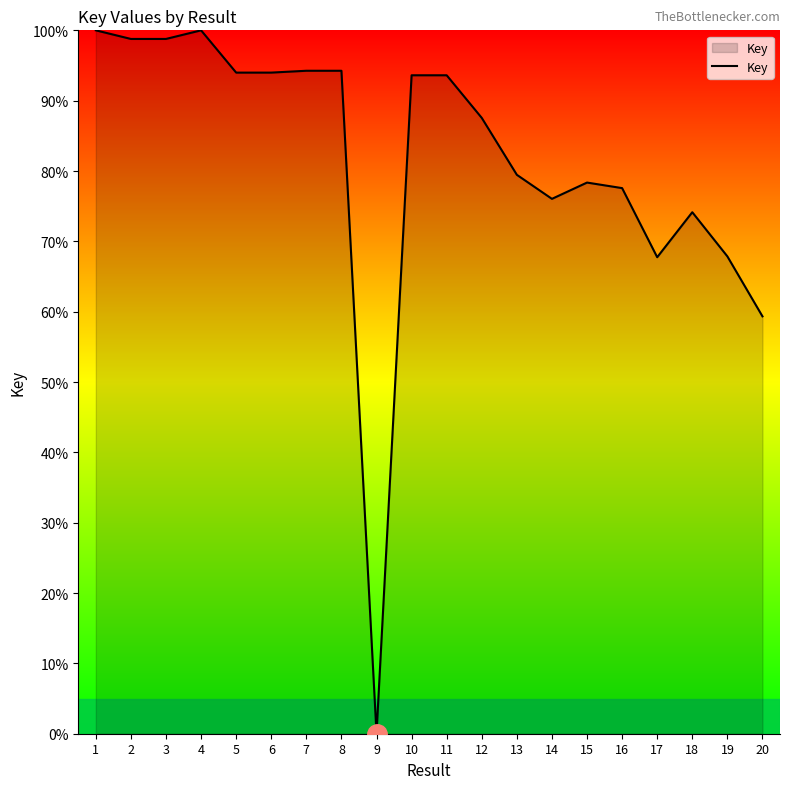

Which label corresponds to the smallest value in the chart?

9